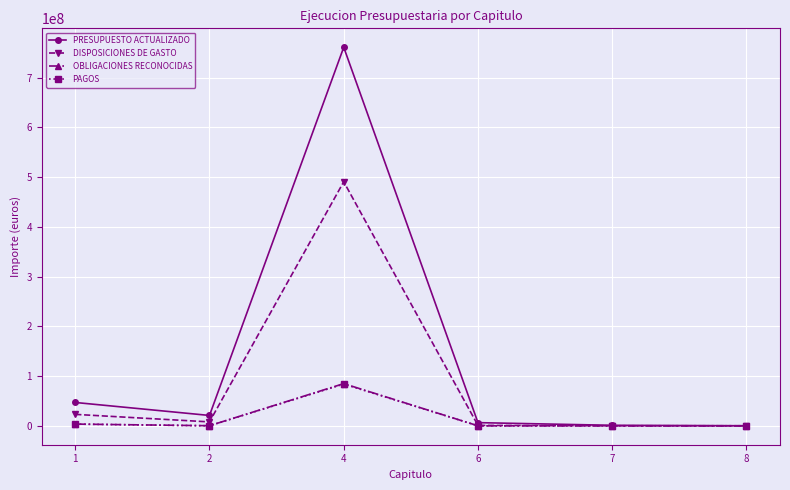

Which series has the largest total across all categories?

PRESUPUESTO ACTUALIZADO